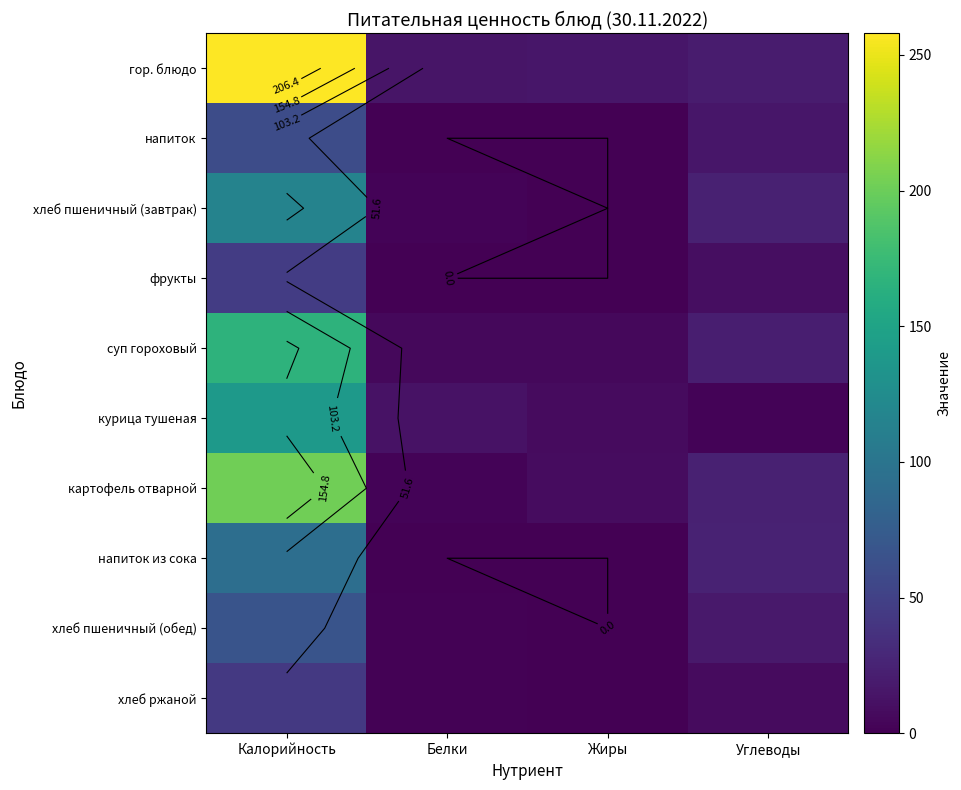

Which series has the widest spread of values?

гор. блюдо